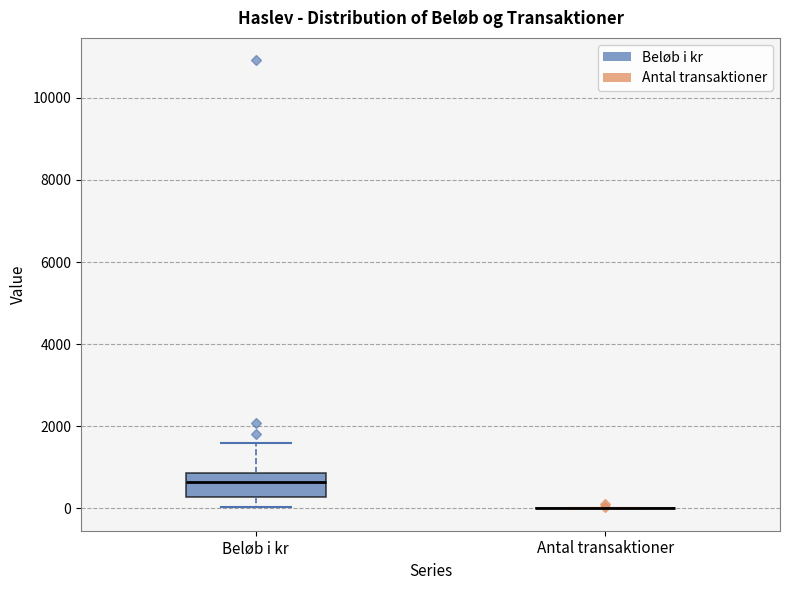

Comparing the boxes themselves (not the whiskers), which one is the tallest?

Beløb i kr